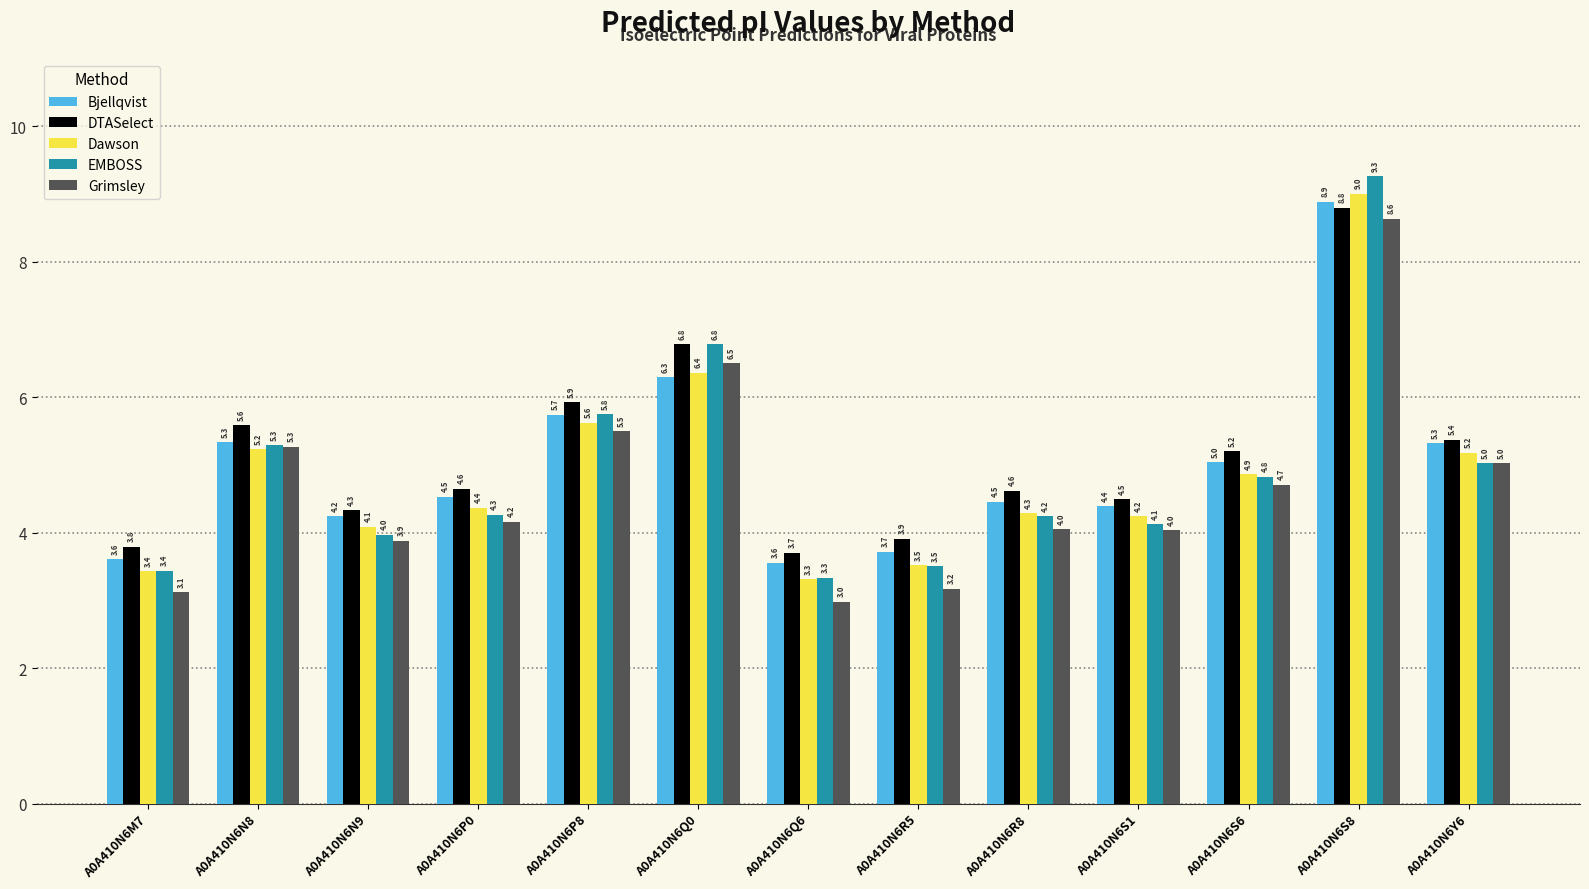

What is the value of the DTASelect bar at the 2nd from the left?

5.6